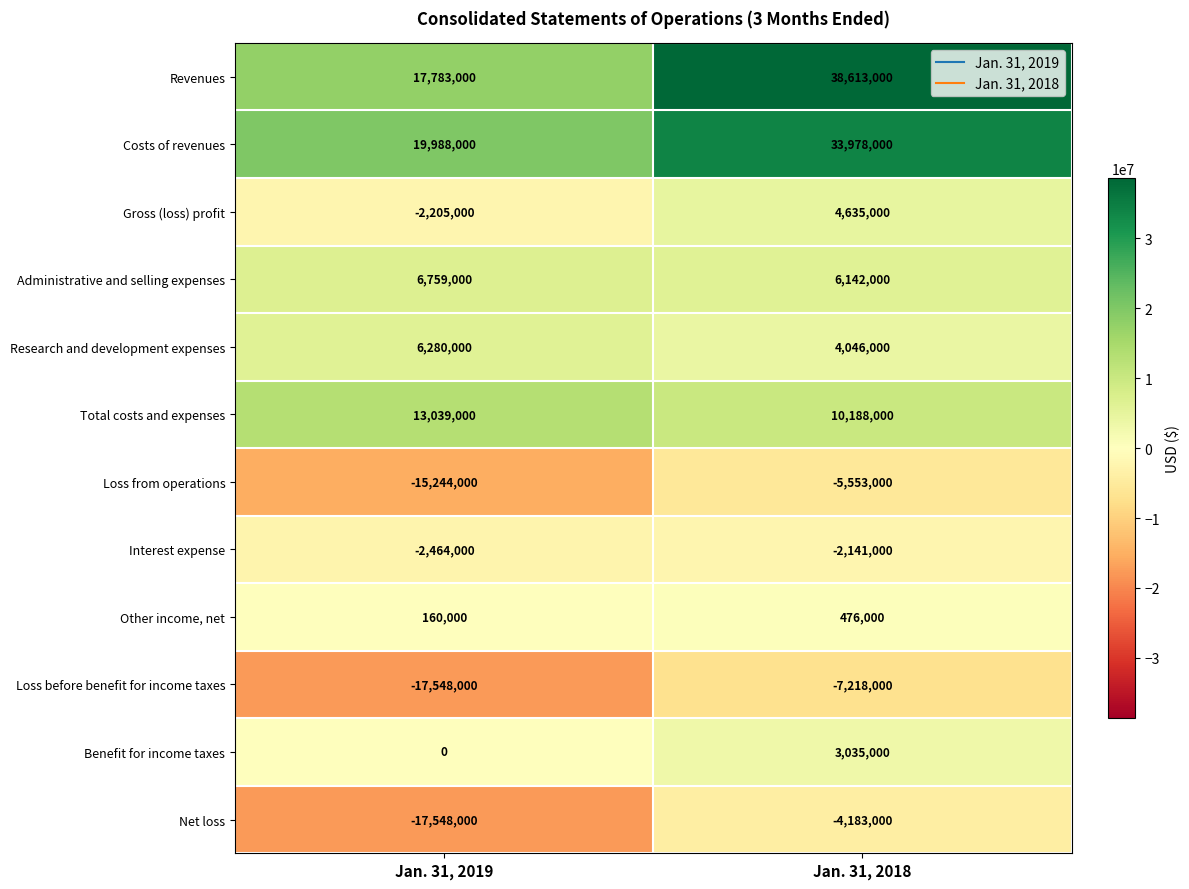

Which series has the largest total across all categories?

Revenues